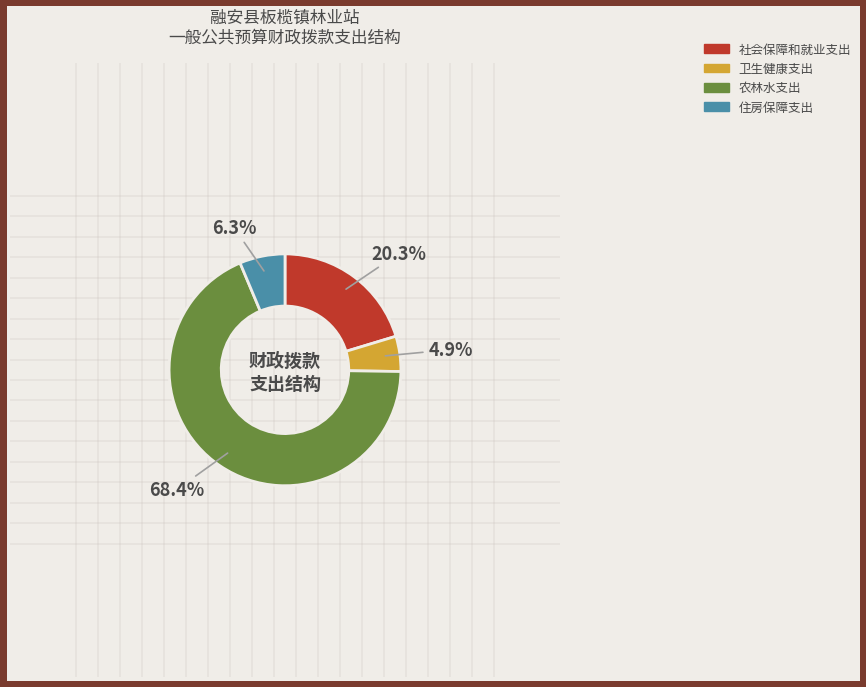

What is the largest slice in the pie chart?

农林水支出